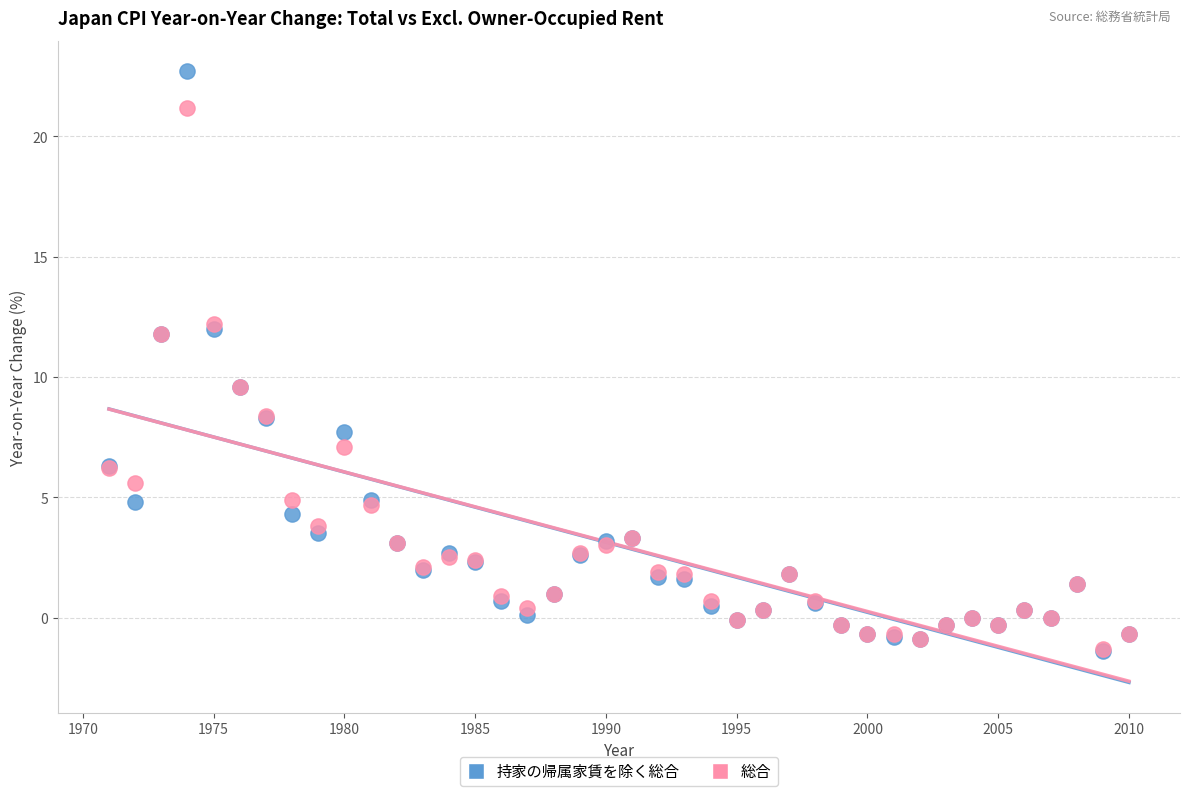

What are all the series names shown in the legend?

持家の帰属家賃を除く総合, 総合